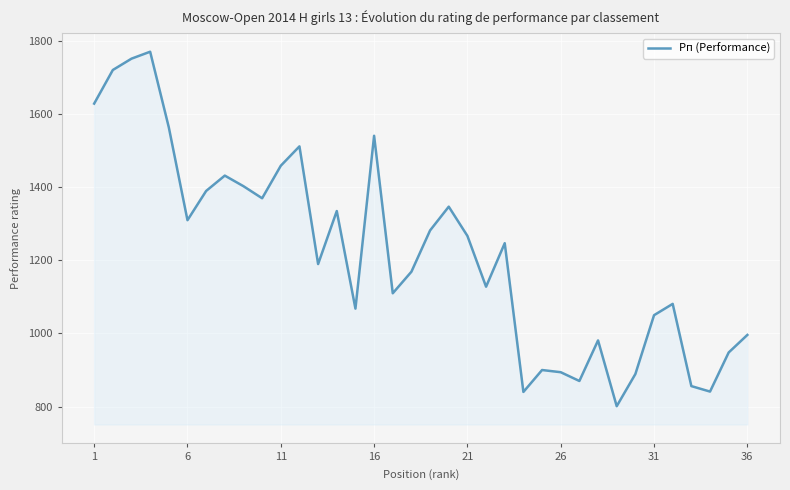

What is the greatest value displayed?

1771